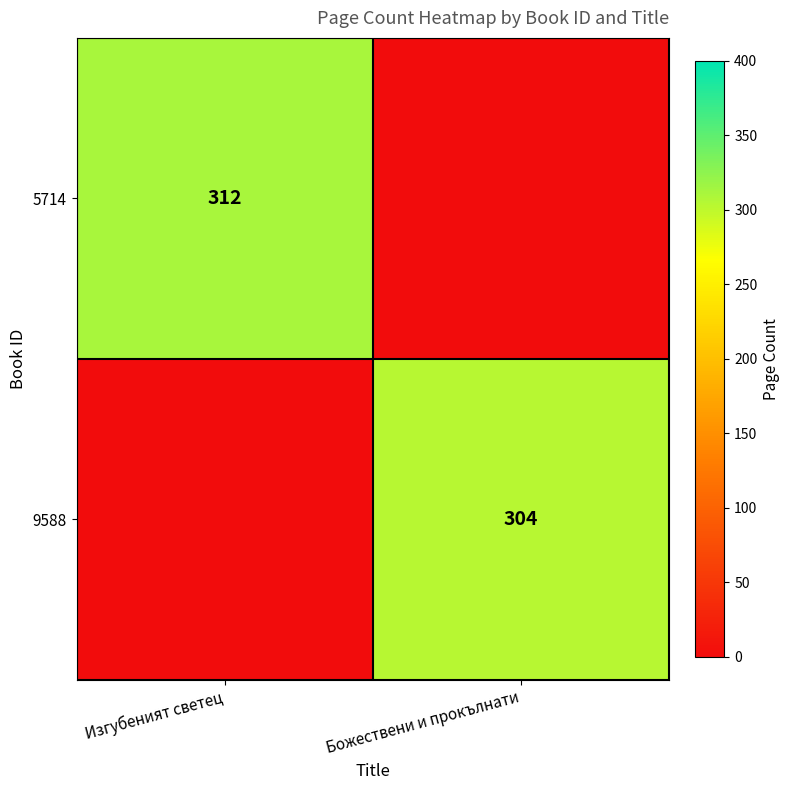

What is the maximum value shown in the chart?

312